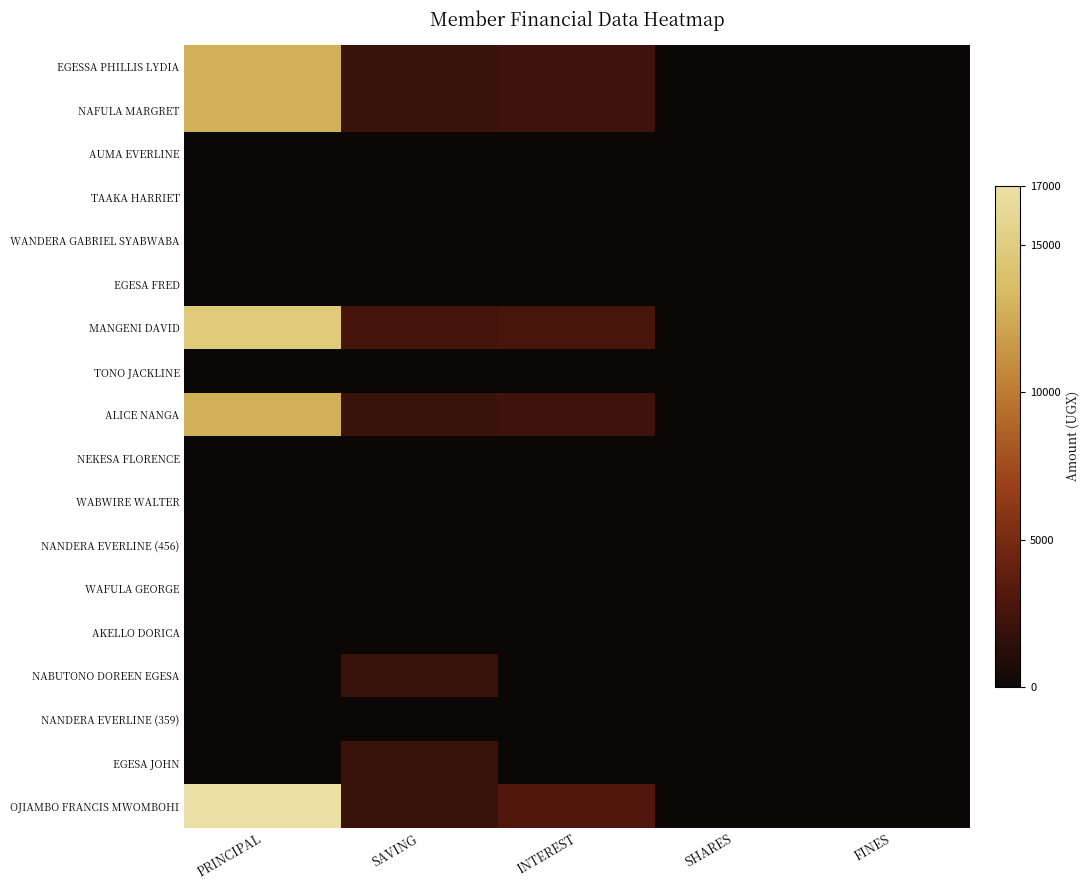

Reading right to left, list all the values displayed in this chart.

EGESSA PHILLIS LYDIA: FINES=0	SHARES=0	INTEREST=2300	SAVING=2000	PRINCIPAL=12700
NAFULA MARGRET: FINES=0	SHARES=0	INTEREST=2300	SAVING=2000	PRINCIPAL=12700
AUMA EVERLINE: FINES=0	SHARES=0	INTEREST=0	SAVING=0	PRINCIPAL=0
TAAKA HARRIET: FINES=0	SHARES=0	INTEREST=0	SAVING=0	PRINCIPAL=0
WANDERA GABRIEL SYABWABA: FINES=0	SHARES=0	INTEREST=0	SAVING=0	PRINCIPAL=0
EGESA FRED: FINES=0	SHARES=0	INTEREST=0	SAVING=0	PRINCIPAL=0
MANGENI DAVID: FINES=0	SHARES=0	INTEREST=2700	SAVING=2500	PRINCIPAL=14800
TONO JACKLINE: FINES=0	SHARES=0	INTEREST=0	SAVING=0	PRINCIPAL=0
ALICE NANGA: FINES=0	SHARES=0	INTEREST=2300	SAVING=2000	PRINCIPAL=12700
NEKESA FLORENCE: FINES=0	SHARES=0	INTEREST=0	SAVING=0	PRINCIPAL=0
WABWIRE WALTER: FINES=0	SHARES=0	INTEREST=0	SAVING=0	PRINCIPAL=0
NANDERA EVERLINE (456): FINES=0	SHARES=0	INTEREST=0	SAVING=0	PRINCIPAL=0
WAFULA GEORGE: FINES=0	SHARES=0	INTEREST=0	SAVING=0	PRINCIPAL=0
AKELLO DORICA: FINES=0	SHARES=0	INTEREST=0	SAVING=0	PRINCIPAL=0
NABUTONO DOREEN EGESA: FINES=0	SHARES=0	INTEREST=0	SAVING=2000	PRINCIPAL=0
NANDERA EVERLINE (359): FINES=0	SHARES=0	INTEREST=0	SAVING=0	PRINCIPAL=0
EGESA JOHN: FINES=0	SHARES=0	INTEREST=0	SAVING=2000	PRINCIPAL=0
OJIAMBO FRANCIS MWOMBOHI: FINES=0	SHARES=0	INTEREST=3000	SAVING=2000	PRINCIPAL=17000